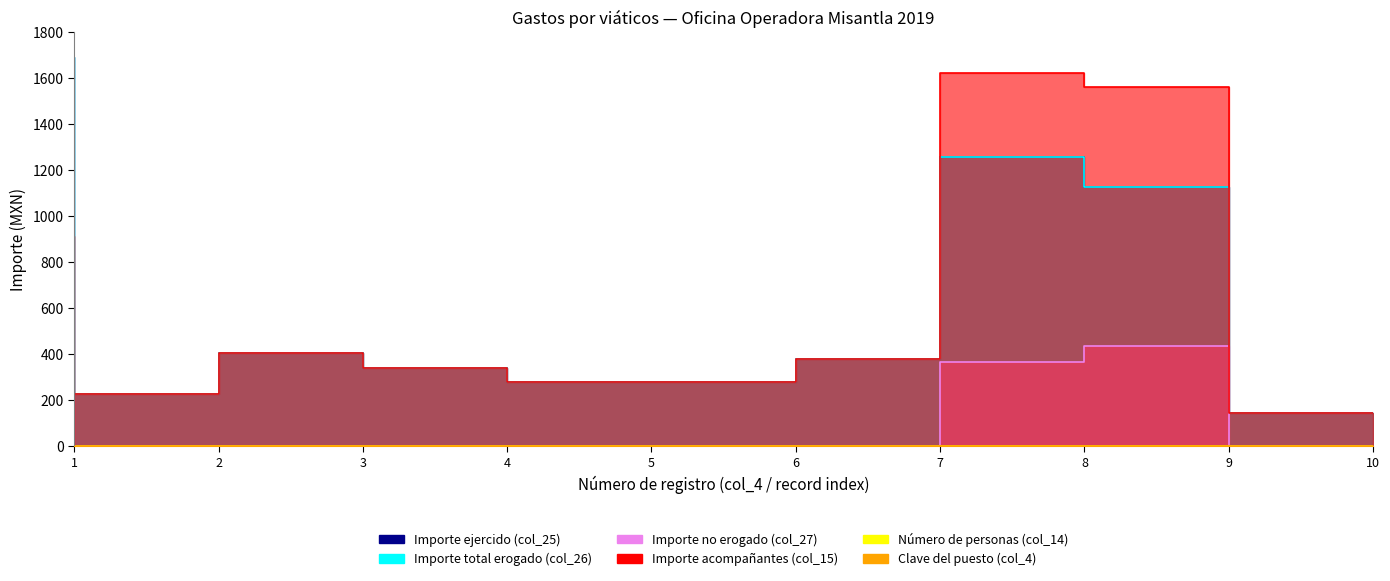

What is the difference between the second highest and minimum values in the Importe ejercido (col_25) series?

1111.0